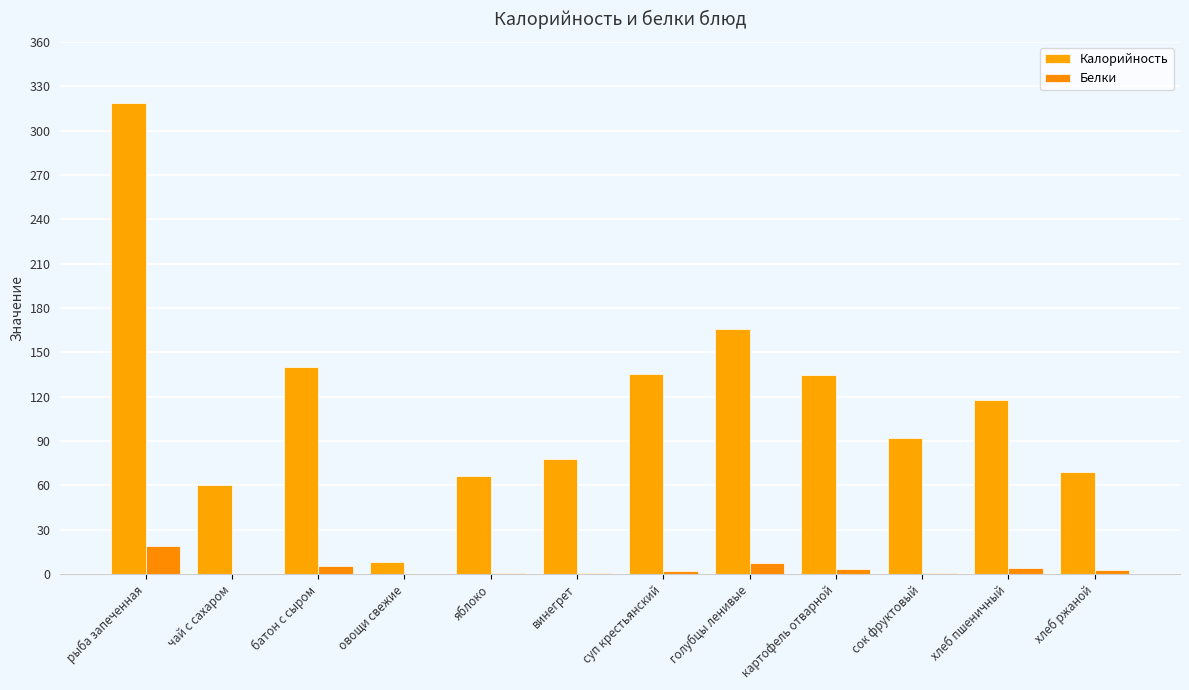

How many groups of bars are there?

12